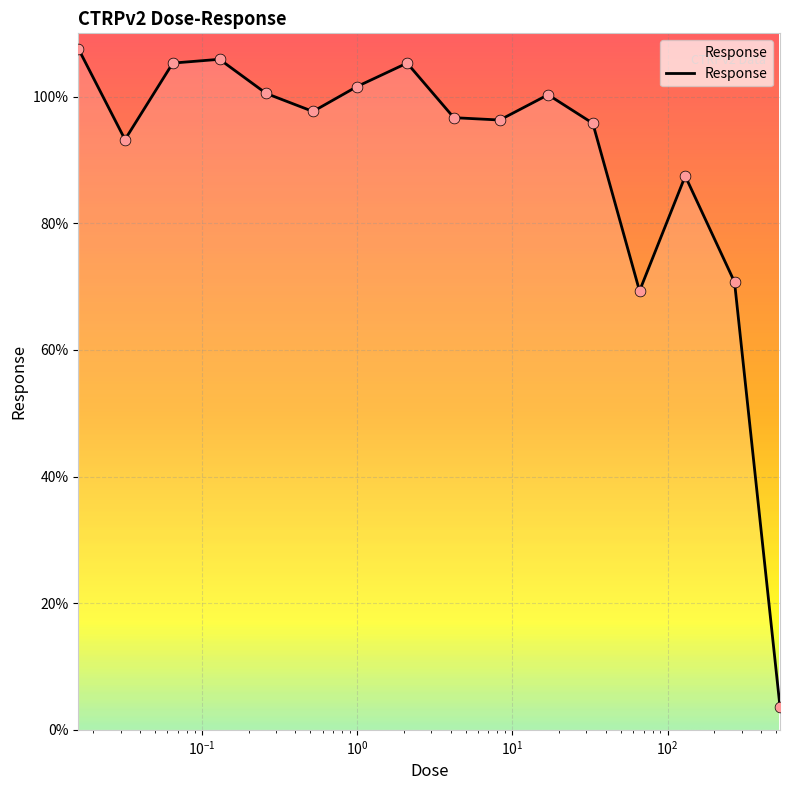

What is the smallest value displayed?

3.6